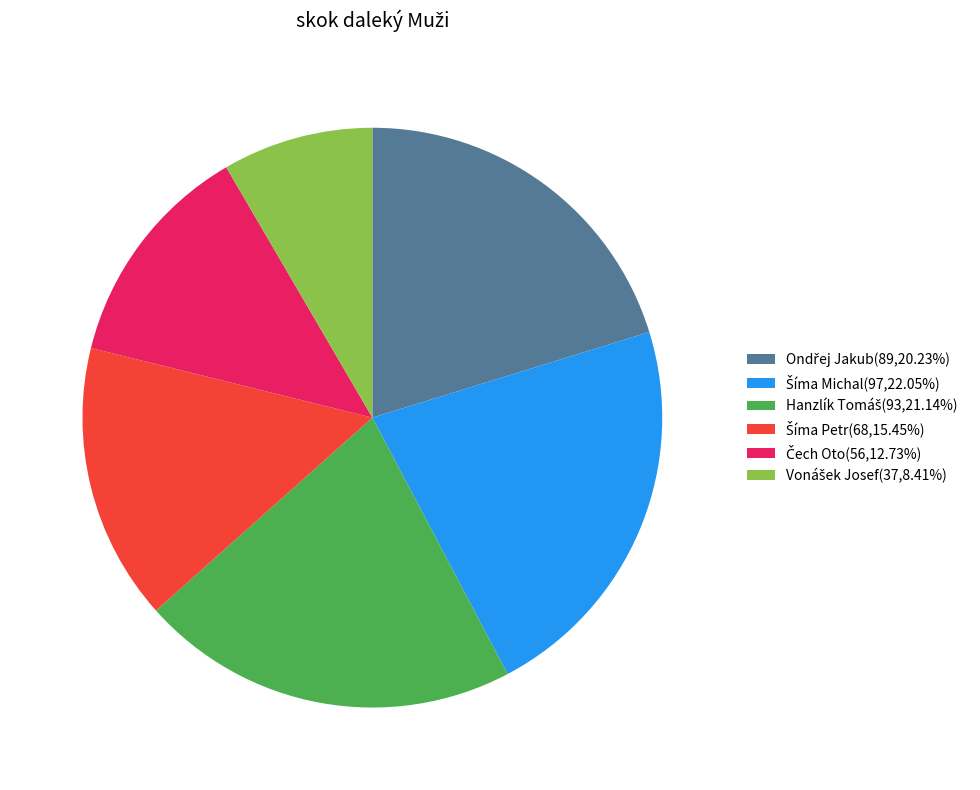

Is there a majority slice in this chart?

No